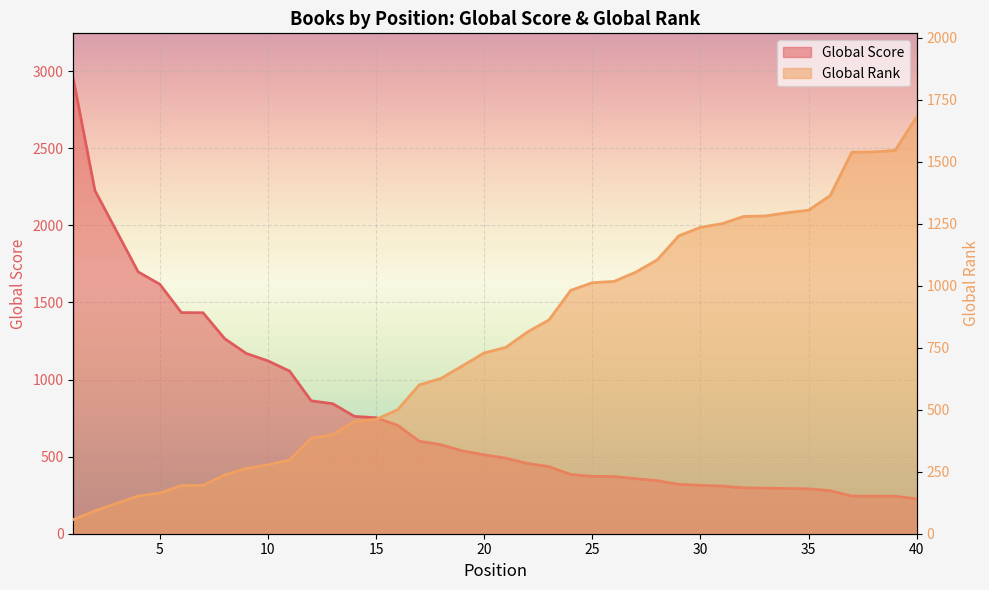

How many data points does each series have?

40